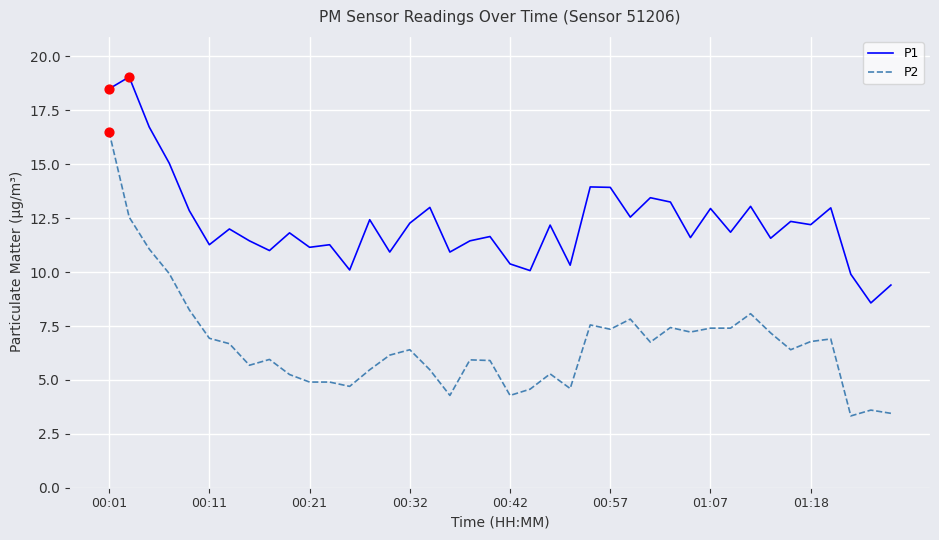

Which series has the largest total across all categories?

P1